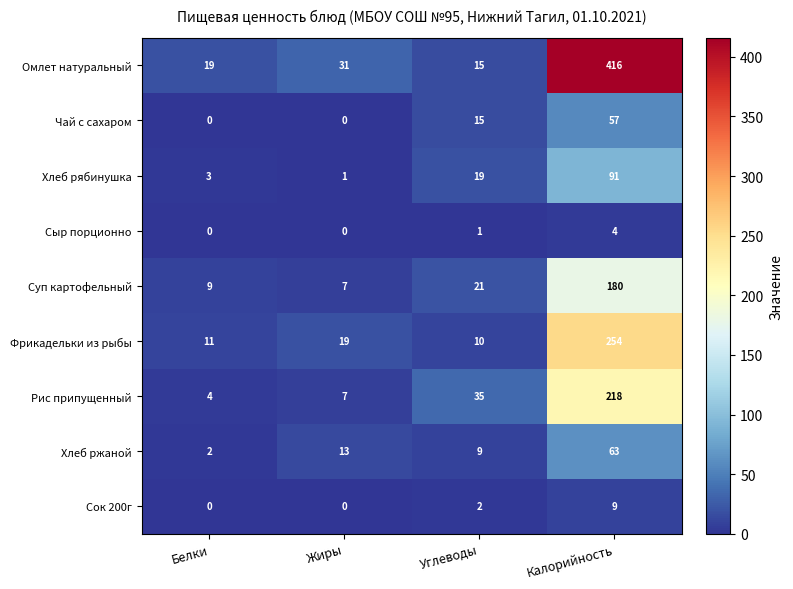

What is the difference between the second highest and second lowest values in the Суп картофельный series?

12